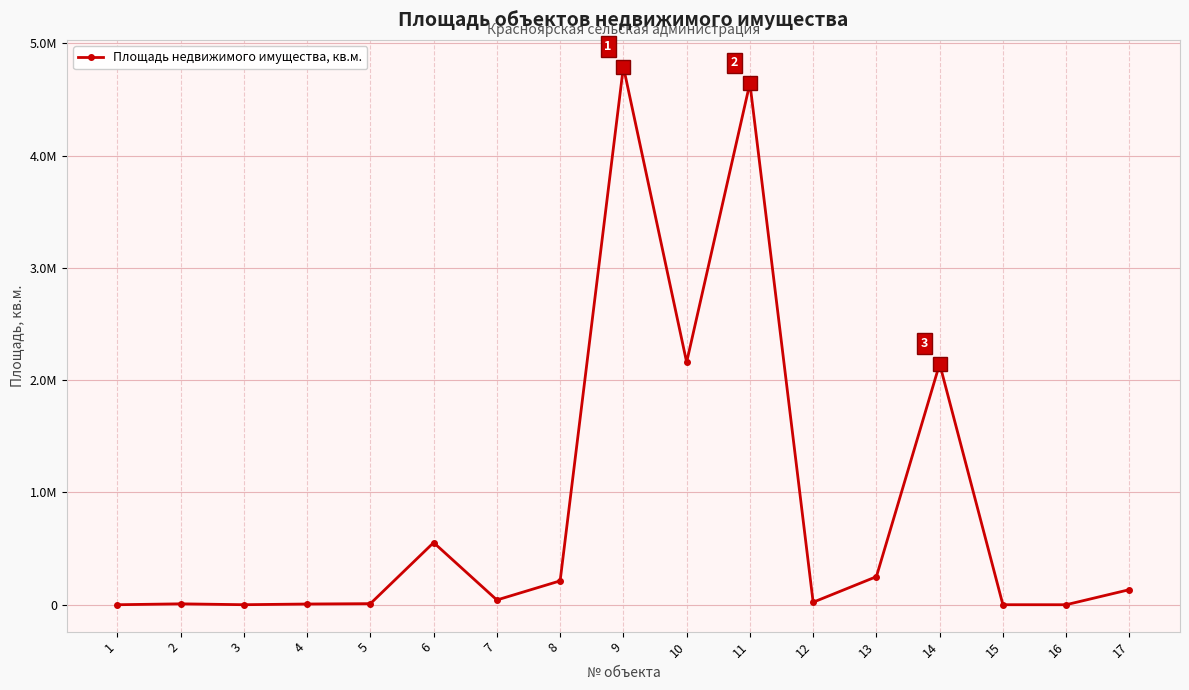

Does the chart have visible grid lines?

Yes